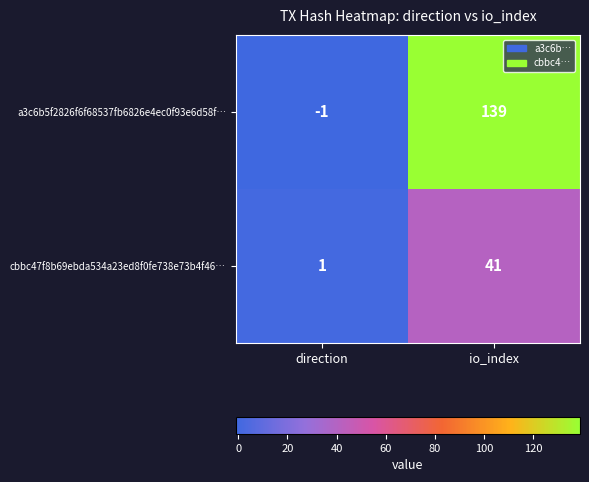

What is the highest value of the a3c6b5f2826f6f68537fb6826e4ec0f93e6d58f… series?

139